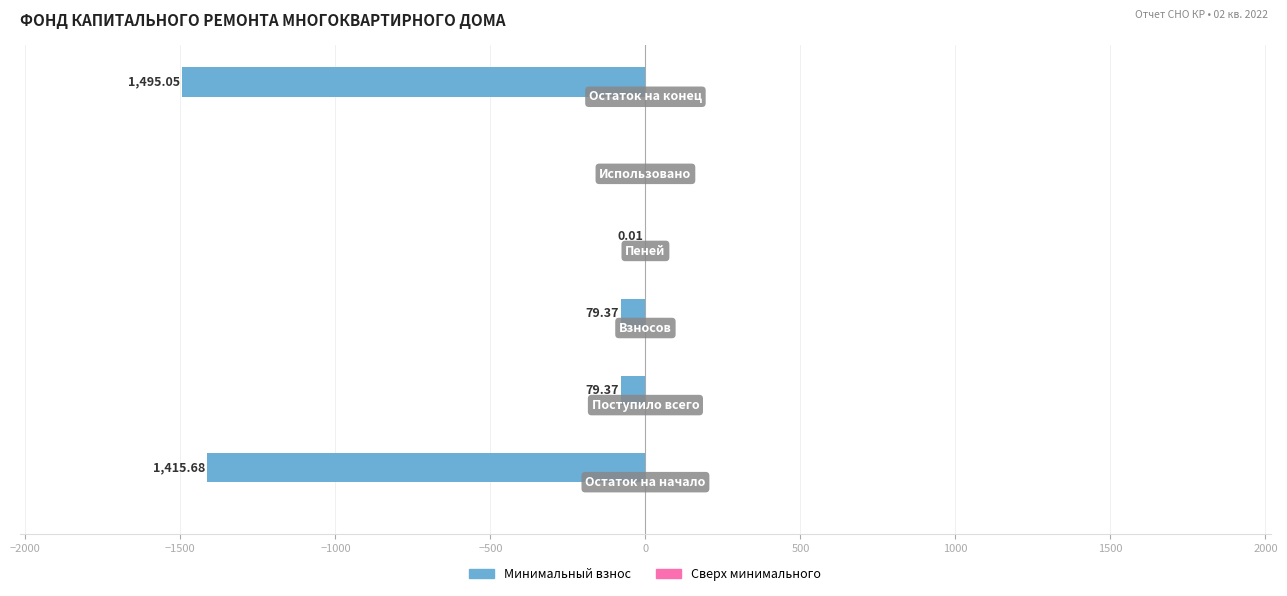

Are the bars horizontal?

Yes